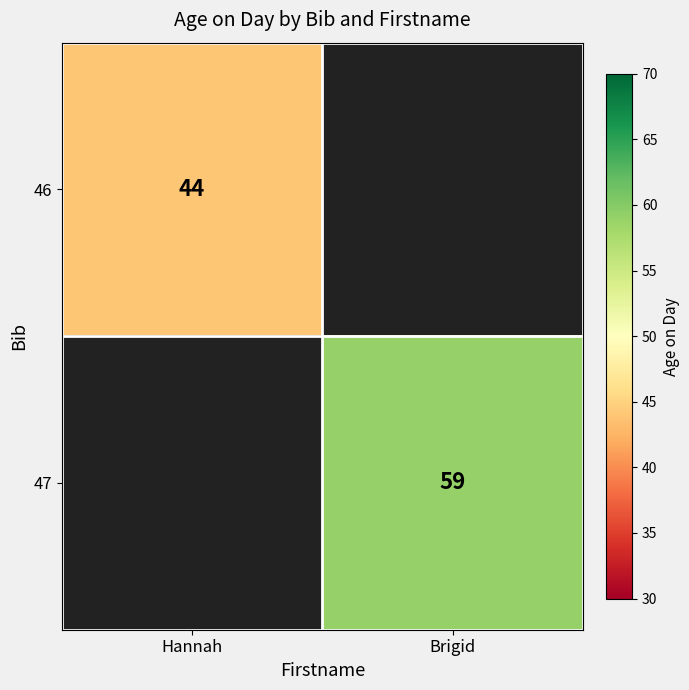

Is it true that 46 equals 29.6 at Hannah?

False